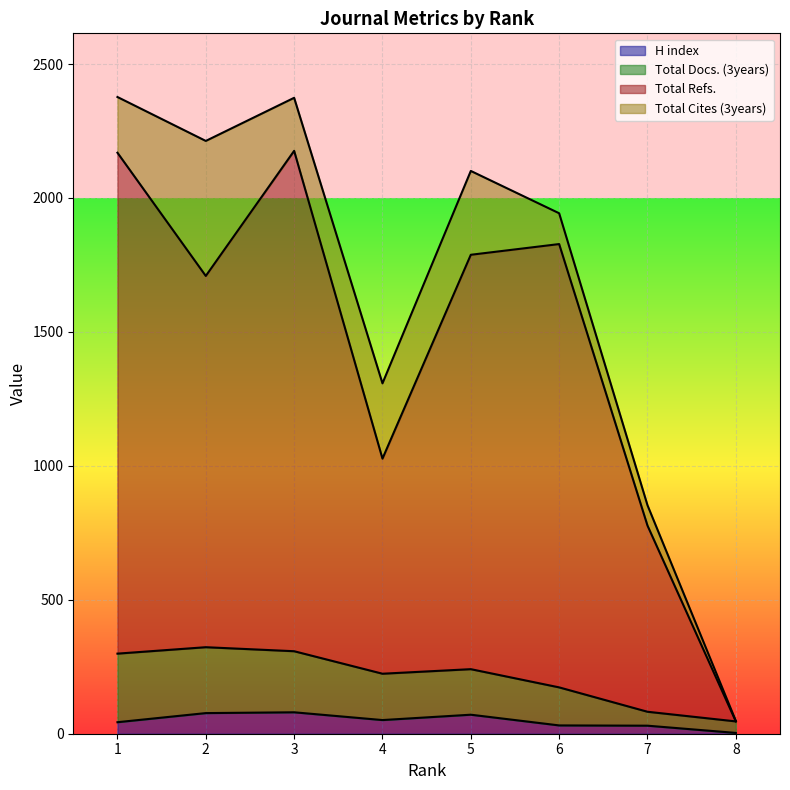

Where is the first local maximum for H index?

3